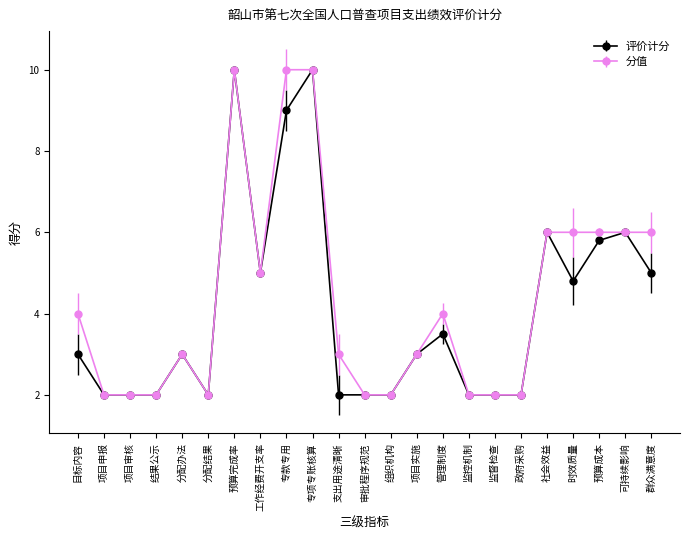

How many categories are shown in the chart?

23